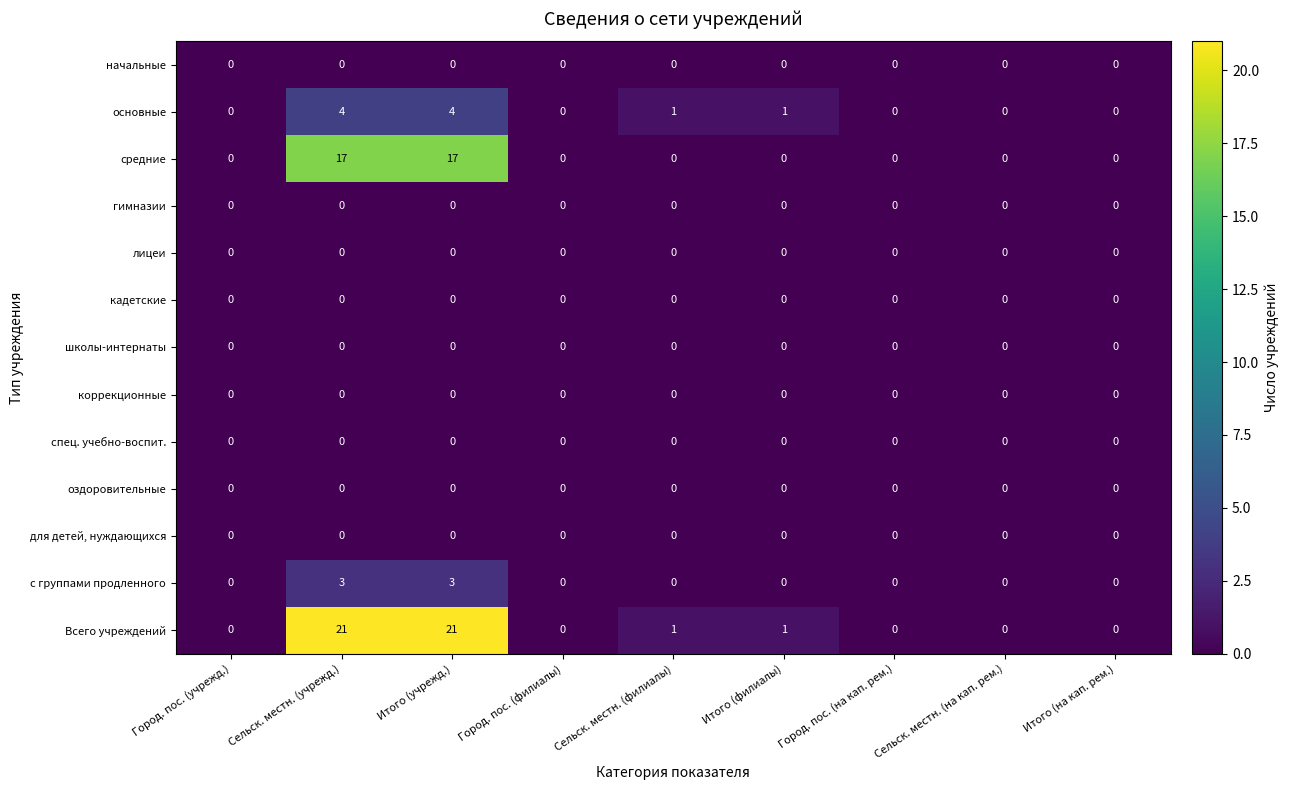

What is the difference between the maximum and minimum values in the средние series?

17